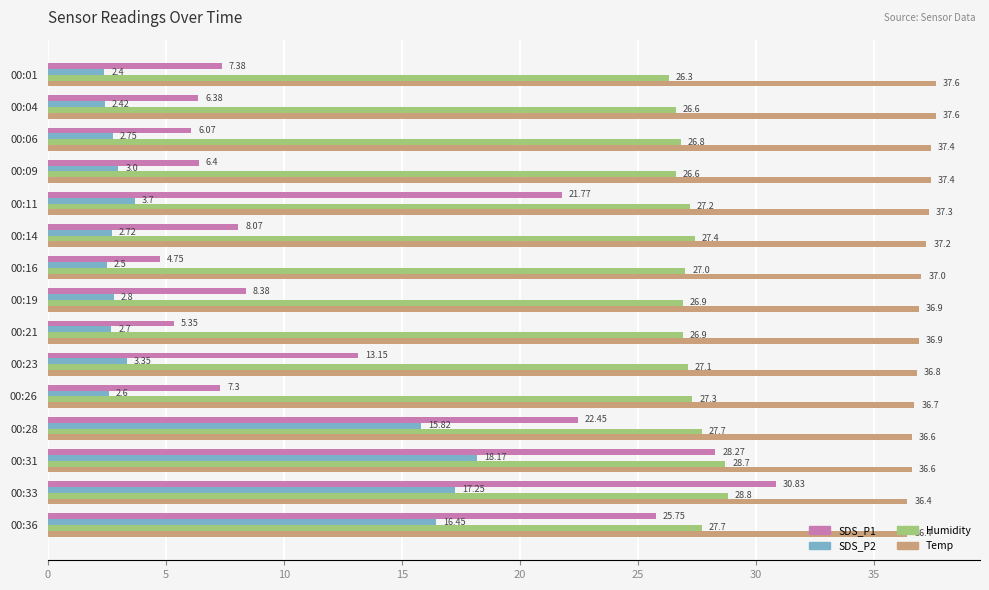

List the series in order of their overall mean, highest first.

Temp, Humidity, SDS_P1, SDS_P2